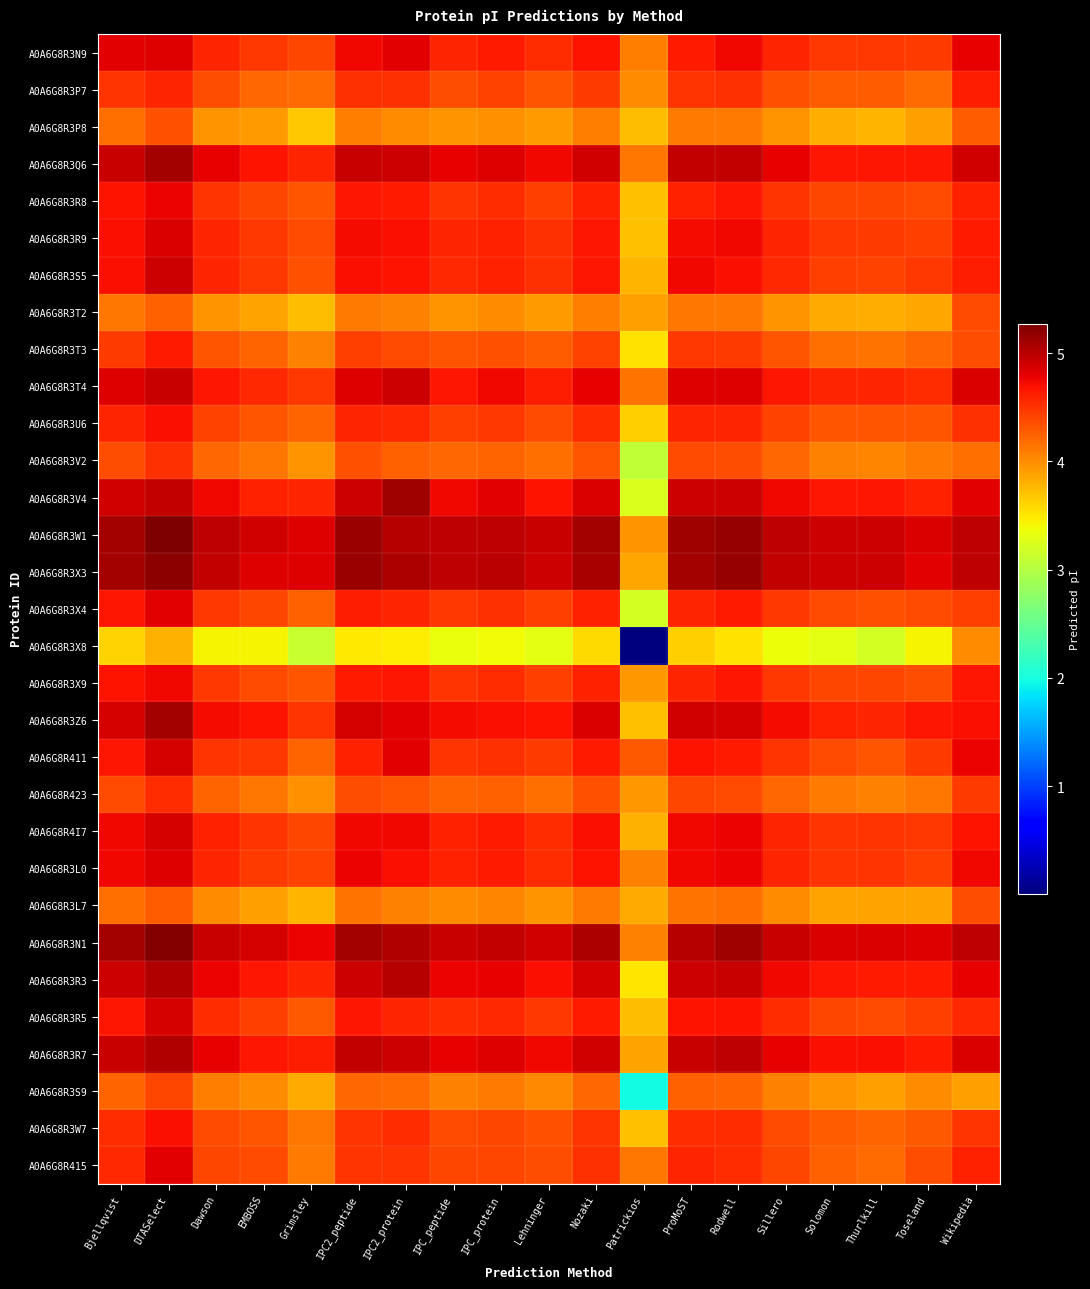

Reading left to right, transcribe all the data shown in this chart.

A0A6G8R3N9: Bjellqvist=4.8	DTASelect=4.8	Dawson=4.6	EMBOSS=4.5	Grimsley=4.4	IPC2_peptide=4.7	IPC2_protein=4.8	IPC_peptide=4.6	IPC_protein=4.6	Lehninger=4.5	Nozaki=4.7	Patrickios=4.1	ProMoST=4.6	Rodwell=4.7	Sillero=4.6	Solomon=4.5	Thurlkill=4.5	Toseland=4.5	Wikipedia=4.8
A0A6G8R3P7: Bjellqvist=4.5	DTASelect=4.6	Dawson=4.4	EMBOSS=4.2	Grimsley=4.2	IPC2_peptide=4.5	IPC2_protein=4.5	IPC_peptide=4.4	IPC_protein=4.4	Lehninger=4.3	Nozaki=4.5	Patrickios=4.0	ProMoST=4.5	Rodwell=4.5	Sillero=4.3	Solomon=4.3	Thurlkill=4.3	Toseland=4.2	Wikipedia=4.6
A0A6G8R3P8: Bjellqvist=4.2	DTASelect=4.3	Dawson=4.0	EMBOSS=3.9	Grimsley=3.7	IPC2_peptide=4.1	IPC2_protein=4.0	IPC_peptide=4.0	IPC_protein=4.0	Lehninger=3.9	Nozaki=4.1	Patrickios=3.7	ProMoST=4.1	Rodwell=4.1	Sillero=4.0	Solomon=3.8	Thurlkill=3.8	Toseland=3.9	Wikipedia=4.3
A0A6G8R3Q6: Bjellqvist=4.9	DTASelect=5.1	Dawson=4.8	EMBOSS=4.7	Grimsley=4.6	IPC2_peptide=4.9	IPC2_protein=4.9	IPC_peptide=4.8	IPC_protein=4.8	Lehninger=4.7	Nozaki=4.9	Patrickios=4.1	ProMoST=5.0	Rodwell=5.0	Sillero=4.8	Solomon=4.7	Thurlkill=4.7	Toseland=4.7	Wikipedia=4.9
A0A6G8R3R8: Bjellqvist=4.7	DTASelect=4.8	Dawson=4.5	EMBOSS=4.4	Grimsley=4.3	IPC2_peptide=4.7	IPC2_protein=4.6	IPC_peptide=4.5	IPC_protein=4.5	Lehninger=4.4	Nozaki=4.6	Patrickios=3.7	ProMoST=4.6	Rodwell=4.7	Sillero=4.5	Solomon=4.4	Thurlkill=4.4	Toseland=4.4	Wikipedia=4.6
A0A6G8R3R9: Bjellqvist=4.7	DTASelect=4.9	Dawson=4.6	EMBOSS=4.5	Grimsley=4.4	IPC2_peptide=4.7	IPC2_protein=4.7	IPC_peptide=4.6	IPC_protein=4.6	Lehninger=4.5	Nozaki=4.7	Patrickios=3.7	ProMoST=4.7	Rodwell=4.7	Sillero=4.6	Solomon=4.5	Thurlkill=4.5	Toseland=4.4	Wikipedia=4.6
A0A6G8R3S5: Bjellqvist=4.7	DTASelect=4.9	Dawson=4.6	EMBOSS=4.5	Grimsley=4.3	IPC2_peptide=4.7	IPC2_protein=4.7	IPC_peptide=4.6	IPC_protein=4.6	Lehninger=4.5	Nozaki=4.7	Patrickios=3.8	ProMoST=4.7	Rodwell=4.7	Sillero=4.6	Solomon=4.4	Thurlkill=4.4	Toseland=4.5	Wikipedia=4.6
A0A6G8R3T2: Bjellqvist=4.1	DTASelect=4.3	Dawson=4.0	EMBOSS=3.9	Grimsley=3.7	IPC2_peptide=4.1	IPC2_protein=4.1	IPC_peptide=4.0	IPC_protein=4.0	Lehninger=3.9	Nozaki=4.1	Patrickios=3.9	ProMoST=4.1	Rodwell=4.1	Sillero=4.0	Solomon=3.8	Thurlkill=3.8	Toseland=3.9	Wikipedia=4.4
A0A6G8R3T3: Bjellqvist=4.5	DTASelect=4.6	Dawson=4.3	EMBOSS=4.2	Grimsley=4.1	IPC2_peptide=4.4	IPC2_protein=4.4	IPC_peptide=4.3	IPC_protein=4.3	Lehninger=4.3	Nozaki=4.4	Patrickios=3.5	ProMoST=4.5	Rodwell=4.5	Sillero=4.3	Solomon=4.2	Thurlkill=4.2	Toseland=4.2	Wikipedia=4.4
A0A6G8R3T4: Bjellqvist=4.8	DTASelect=4.9	Dawson=4.7	EMBOSS=4.6	Grimsley=4.5	IPC2_peptide=4.8	IPC2_protein=4.9	IPC_peptide=4.7	IPC_protein=4.7	Lehninger=4.6	Nozaki=4.8	Patrickios=4.2	ProMoST=4.8	Rodwell=4.8	Sillero=4.7	Solomon=4.6	Thurlkill=4.6	Toseland=4.5	Wikipedia=4.9
A0A6G8R3U6: Bjellqvist=4.6	DTASelect=4.7	Dawson=4.4	EMBOSS=4.3	Grimsley=4.2	IPC2_peptide=4.6	IPC2_protein=4.6	IPC_peptide=4.4	IPC_protein=4.5	Lehninger=4.4	Nozaki=4.5	Patrickios=3.6	ProMoST=4.6	Rodwell=4.6	Sillero=4.4	Solomon=4.3	Thurlkill=4.3	Toseland=4.3	Wikipedia=4.5
A0A6G8R3V2: Bjellqvist=4.4	DTASelect=4.5	Dawson=4.2	EMBOSS=4.1	Grimsley=4.0	IPC2_peptide=4.3	IPC2_protein=4.3	IPC_peptide=4.2	IPC_protein=4.2	Lehninger=4.2	Nozaki=4.3	Patrickios=3.1	ProMoST=4.4	Rodwell=4.4	Sillero=4.2	Solomon=4.1	Thurlkill=4.0	Toseland=4.1	Wikipedia=4.2
A0A6G8R3V4: Bjellqvist=4.9	DTASelect=5.0	Dawson=4.7	EMBOSS=4.6	Grimsley=4.6	IPC2_peptide=4.9	IPC2_protein=5.1	IPC_peptide=4.7	IPC_protein=4.8	Lehninger=4.7	Nozaki=4.9	Patrickios=3.2	ProMoST=4.9	Rodwell=4.9	Sillero=4.7	Solomon=4.7	Thurlkill=4.7	Toseland=4.6	Wikipedia=4.8
A0A6G8R3W1: Bjellqvist=5.1	DTASelect=5.3	Dawson=5.0	EMBOSS=4.9	Grimsley=4.8	IPC2_peptide=5.1	IPC2_protein=5.0	IPC_peptide=5.0	IPC_protein=5.0	Lehninger=4.9	Nozaki=5.1	Patrickios=4.0	ProMoST=5.1	Rodwell=5.2	Sillero=5.0	Solomon=4.9	Thurlkill=4.9	Toseland=4.9	Wikipedia=5.0
A0A6G8R3X3: Bjellqvist=5.1	DTASelect=5.2	Dawson=5.0	EMBOSS=4.8	Grimsley=4.8	IPC2_peptide=5.1	IPC2_protein=5.1	IPC_peptide=5.0	IPC_protein=5.0	Lehninger=4.9	Nozaki=5.1	Patrickios=3.9	ProMoST=5.1	Rodwell=5.2	Sillero=5.0	Solomon=4.9	Thurlkill=4.9	Toseland=4.8	Wikipedia=5.0
A0A6G8R3X4: Bjellqvist=4.7	DTASelect=4.8	Dawson=4.5	EMBOSS=4.4	Grimsley=4.3	IPC2_peptide=4.6	IPC2_protein=4.6	IPC_peptide=4.5	IPC_protein=4.5	Lehninger=4.4	Nozaki=4.6	Patrickios=3.2	ProMoST=4.6	Rodwell=4.6	Sillero=4.5	Solomon=4.4	Thurlkill=4.3	Toseland=4.4	Wikipedia=4.4
A0A6G8R3X8: Bjellqvist=3.6	DTASelect=3.8	Dawson=3.4	EMBOSS=3.4	Grimsley=3.1	IPC2_peptide=3.5	IPC2_protein=3.5	IPC_peptide=3.4	IPC_protein=3.4	Lehninger=3.3	Nozaki=3.6	Patrickios=0.0	ProMoST=3.6	Rodwell=3.5	Sillero=3.4	Solomon=3.3	Thurlkill=3.2	Toseland=3.4	Wikipedia=4.0
A0A6G8R3X9: Bjellqvist=4.7	DTASelect=4.7	Dawson=4.5	EMBOSS=4.4	Grimsley=4.3	IPC2_peptide=4.6	IPC2_protein=4.7	IPC_peptide=4.5	IPC_protein=4.5	Lehninger=4.4	Nozaki=4.6	Patrickios=3.9	ProMoST=4.6	Rodwell=4.7	Sillero=4.5	Solomon=4.4	Thurlkill=4.4	Toseland=4.4	Wikipedia=4.7
A0A6G8R3Z6: Bjellqvist=4.9	DTASelect=5.1	Dawson=4.7	EMBOSS=4.7	Grimsley=4.5	IPC2_peptide=4.9	IPC2_protein=4.8	IPC_peptide=4.7	IPC_protein=4.7	Lehninger=4.7	Nozaki=4.9	Patrickios=3.7	ProMoST=4.9	Rodwell=4.9	Sillero=4.7	Solomon=4.6	Thurlkill=4.6	Toseland=4.7	Wikipedia=4.7
A0A6G8R411: Bjellqvist=4.7	DTASelect=4.9	Dawson=4.5	EMBOSS=4.5	Grimsley=4.2	IPC2_peptide=4.6	IPC2_protein=4.8	IPC_peptide=4.5	IPC_protein=4.5	Lehninger=4.5	Nozaki=4.6	Patrickios=4.3	ProMoST=4.7	Rodwell=4.6	Sillero=4.5	Solomon=4.4	Thurlkill=4.3	Toseland=4.5	Wikipedia=4.8
A0A6G8R423: Bjellqvist=4.4	DTASelect=4.5	Dawson=4.2	EMBOSS=4.1	Grimsley=4.0	IPC2_peptide=4.4	IPC2_protein=4.3	IPC_peptide=4.2	IPC_protein=4.3	Lehninger=4.2	Nozaki=4.3	Patrickios=3.9	ProMoST=4.4	Rodwell=4.4	Sillero=4.2	Solomon=4.1	Thurlkill=4.1	Toseland=4.1	Wikipedia=4.5
A0A6G8R4I7: Bjellqvist=4.7	DTASelect=4.9	Dawson=4.6	EMBOSS=4.5	Grimsley=4.4	IPC2_peptide=4.7	IPC2_protein=4.7	IPC_peptide=4.6	IPC_protein=4.6	Lehninger=4.5	Nozaki=4.7	Patrickios=3.8	ProMoST=4.7	Rodwell=4.8	Sillero=4.6	Solomon=4.5	Thurlkill=4.5	Toseland=4.5	Wikipedia=4.7
A0A6G8R3L0: Bjellqvist=4.7	DTASelect=4.8	Dawson=4.6	EMBOSS=4.5	Grimsley=4.4	IPC2_peptide=4.8	IPC2_protein=4.7	IPC_peptide=4.6	IPC_protein=4.6	Lehninger=4.5	Nozaki=4.7	Patrickios=4.1	ProMoST=4.7	Rodwell=4.8	Sillero=4.6	Solomon=4.5	Thurlkill=4.5	Toseland=4.4	Wikipedia=4.8
A0A6G8R3L7: Bjellqvist=4.2	DTASelect=4.3	Dawson=4.0	EMBOSS=3.9	Grimsley=3.8	IPC2_peptide=4.2	IPC2_protein=4.1	IPC_peptide=4.0	IPC_protein=4.0	Lehninger=4.0	Nozaki=4.1	Patrickios=3.8	ProMoST=4.2	Rodwell=4.2	Sillero=4.0	Solomon=3.9	Thurlkill=3.9	Toseland=3.9	Wikipedia=4.3
A0A6G8R3N1: Bjellqvist=5.1	DTASelect=5.2	Dawson=4.9	EMBOSS=4.9	Grimsley=4.8	IPC2_peptide=5.1	IPC2_protein=5.0	IPC_peptide=4.9	IPC_protein=5.0	Lehninger=4.9	Nozaki=5.1	Patrickios=4.1	ProMoST=5.0	Rodwell=5.1	Sillero=4.9	Solomon=4.9	Thurlkill=4.9	Toseland=4.8	Wikipedia=5.0
A0A6G8R3R3: Bjellqvist=4.9	DTASelect=5.0	Dawson=4.8	EMBOSS=4.7	Grimsley=4.6	IPC2_peptide=4.9	IPC2_protein=5.0	IPC_peptide=4.8	IPC_protein=4.8	Lehninger=4.7	Nozaki=4.9	Patrickios=3.5	ProMoST=4.9	Rodwell=4.9	Sillero=4.7	Solomon=4.7	Thurlkill=4.6	Toseland=4.6	Wikipedia=4.8
A0A6G8R3R5: Bjellqvist=4.7	DTASelect=4.9	Dawson=4.5	EMBOSS=4.4	Grimsley=4.3	IPC2_peptide=4.7	IPC2_protein=4.6	IPC_peptide=4.5	IPC_protein=4.6	Lehninger=4.5	Nozaki=4.6	Patrickios=3.7	ProMoST=4.7	Rodwell=4.7	Sillero=4.5	Solomon=4.4	Thurlkill=4.4	Toseland=4.4	Wikipedia=4.6
A0A6G8R3R7: Bjellqvist=4.9	DTASelect=5.0	Dawson=4.8	EMBOSS=4.7	Grimsley=4.6	IPC2_peptide=5.0	IPC2_protein=4.9	IPC_peptide=4.8	IPC_protein=4.8	Lehninger=4.7	Nozaki=4.9	Patrickios=3.9	ProMoST=4.9	Rodwell=5.0	Sillero=4.8	Solomon=4.7	Thurlkill=4.7	Toseland=4.6	Wikipedia=4.8
A0A6G8R3S9: Bjellqvist=4.2	DTASelect=4.4	Dawson=4.1	EMBOSS=4.0	Grimsley=3.8	IPC2_peptide=4.2	IPC2_protein=4.2	IPC_peptide=4.1	IPC_protein=4.1	Lehninger=4.0	Nozaki=4.2	Patrickios=2.0	ProMoST=4.3	Rodwell=4.2	Sillero=4.1	Solomon=4.0	Thurlkill=3.9	Toseland=4.0	Wikipedia=3.9
A0A6G8R3W7: Bjellqvist=4.5	DTASelect=4.7	Dawson=4.4	EMBOSS=4.3	Grimsley=4.1	IPC2_peptide=4.5	IPC2_protein=4.5	IPC_peptide=4.4	IPC_protein=4.4	Lehninger=4.3	Nozaki=4.5	Patrickios=3.7	ProMoST=4.5	Rodwell=4.5	Sillero=4.4	Solomon=4.3	Thurlkill=4.2	Toseland=4.3	Wikipedia=4.5
A0A6G8R415: Bjellqvist=4.6	DTASelect=4.8	Dawson=4.4	EMBOSS=4.4	Grimsley=4.1	IPC2_peptide=4.5	IPC2_protein=4.5	IPC_peptide=4.4	IPC_protein=4.4	Lehninger=4.4	Nozaki=4.5	Patrickios=4.1	ProMoST=4.6	Rodwell=4.5	Sillero=4.4	Solomon=4.3	Thurlkill=4.2	Toseland=4.4	Wikipedia=4.6